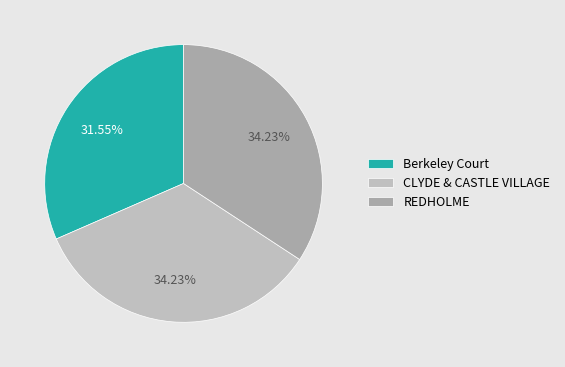

Does REDHOLME represent more than half of the total?

No